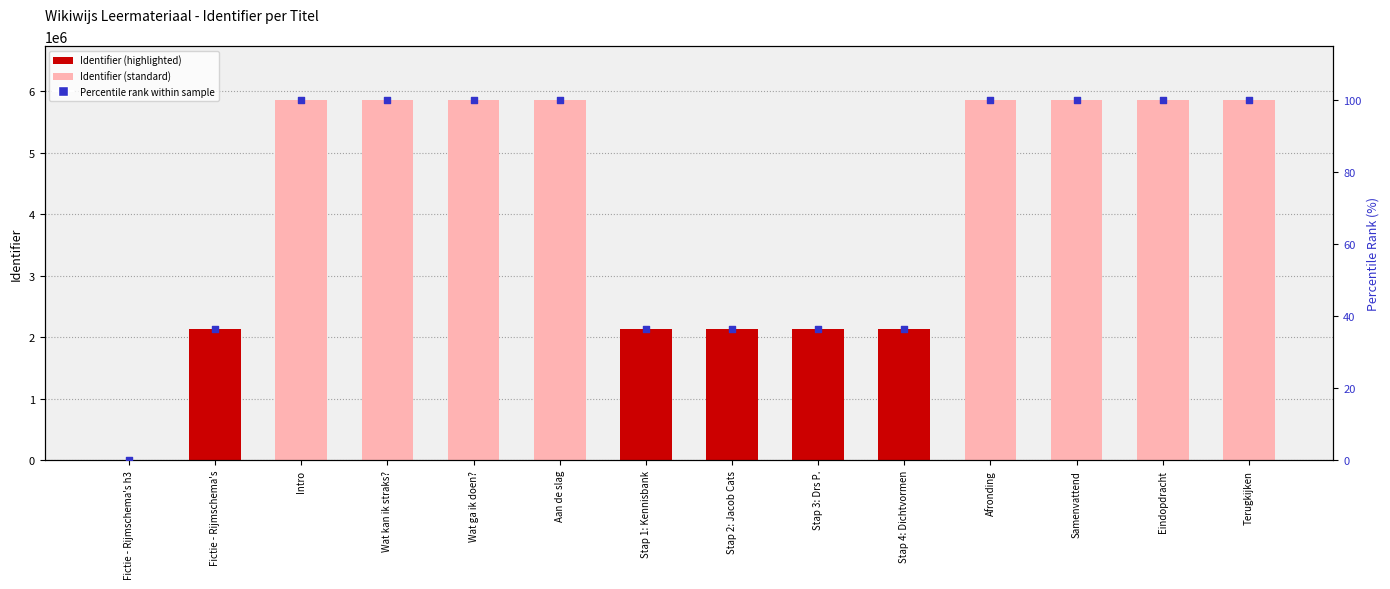

At which category is the sum across all series the highest?

Terugkijken